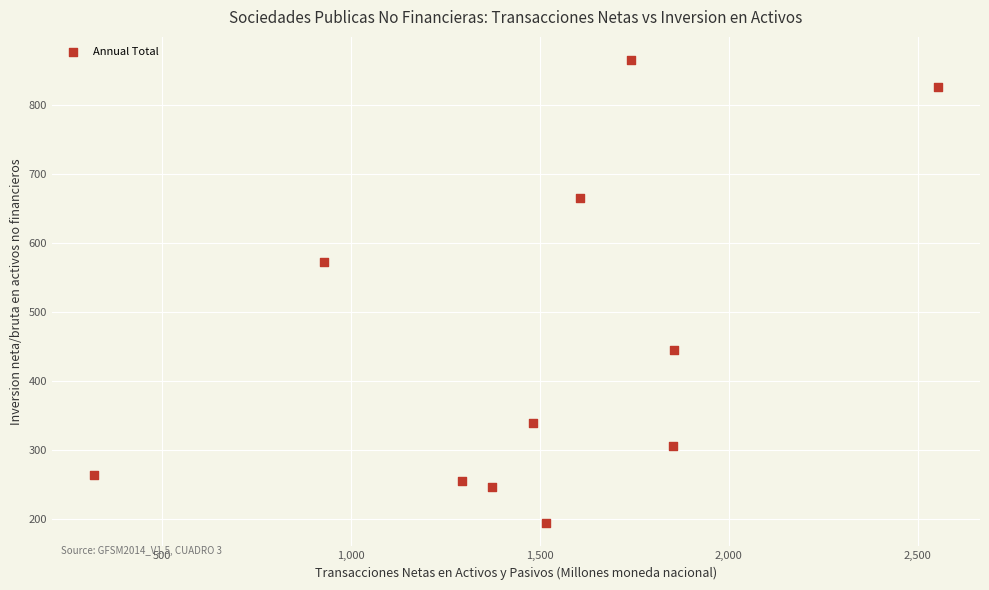

What is the average X value?

1502.5